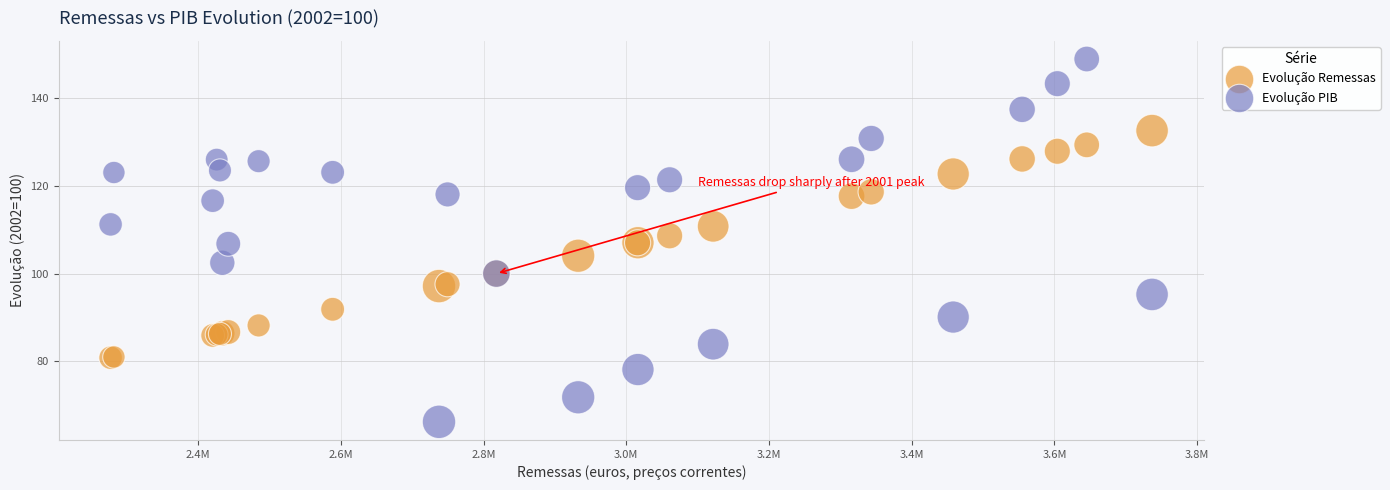

What are all the series names shown in the legend?

Evolução Remessas, Evolução PIB